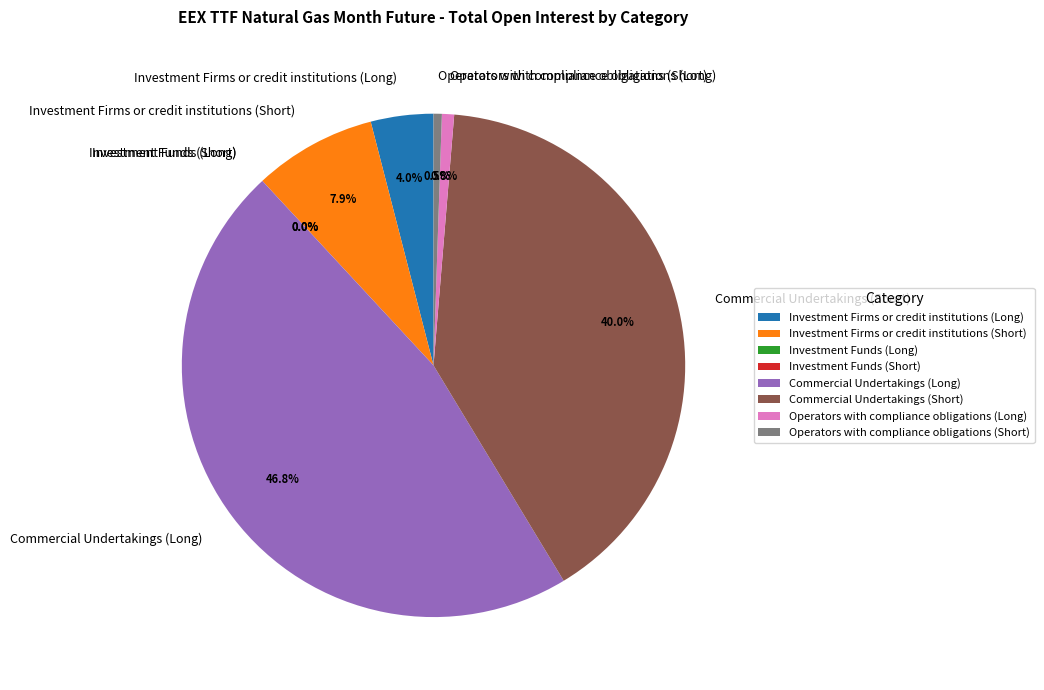

To the nearest percent, what percentage of the pie is Operators with compliance obligations (Short)?

1%